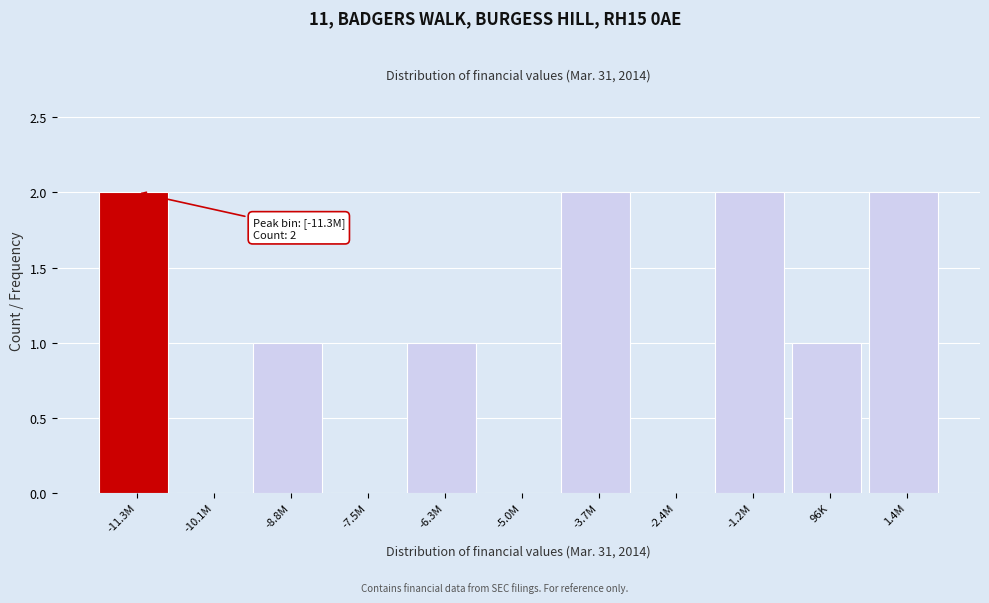

Reading right to left, extract all data points from this chart.

1.4M=2	96K=1	-1.2M=2	-2.4M=0	-3.7M=2	-5.0M=0	-6.3M=1	-7.5M=0	-8.8M=1	-10.1M=0	-11.3M=2